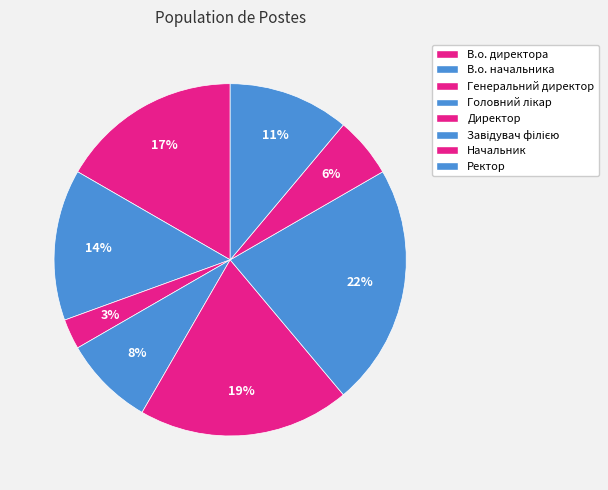

What is the largest slice in the pie chart?

Завідувач філією